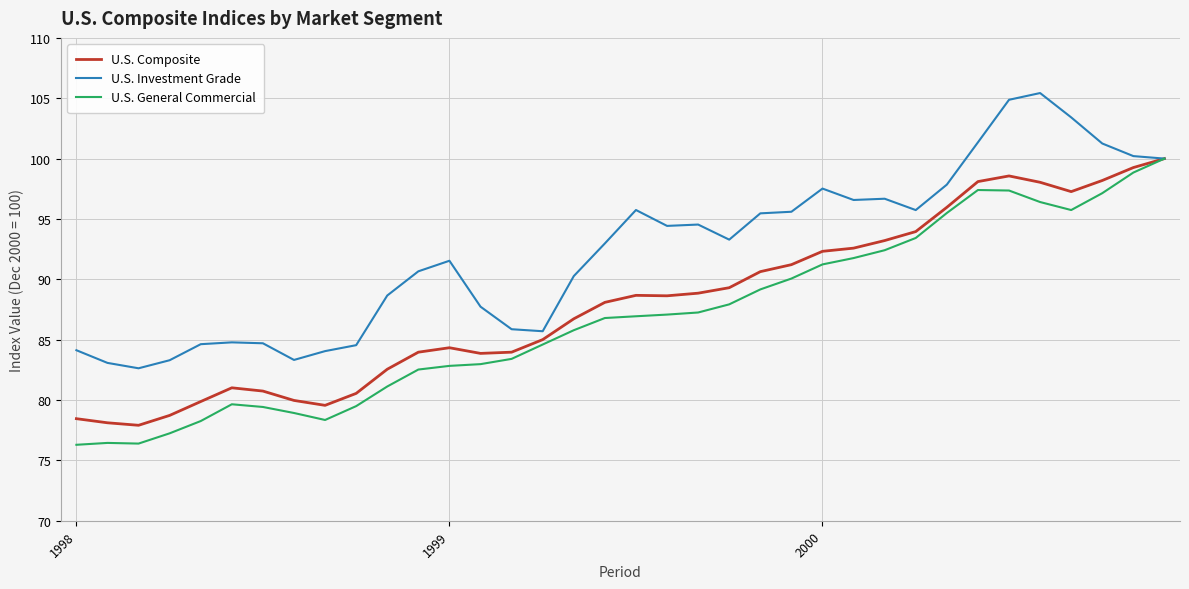

Which series has the largest total across all categories?

U.S. Investment Grade